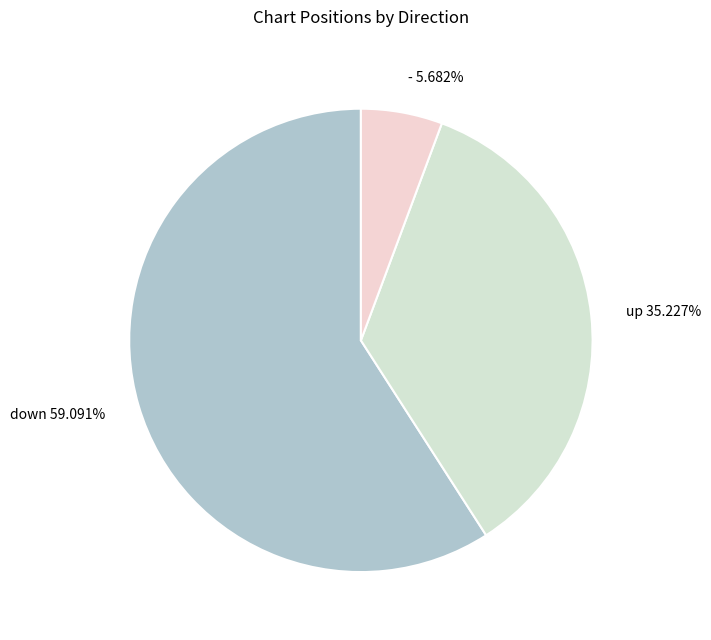

To the nearest percent, what percentage of the pie is -?

6%